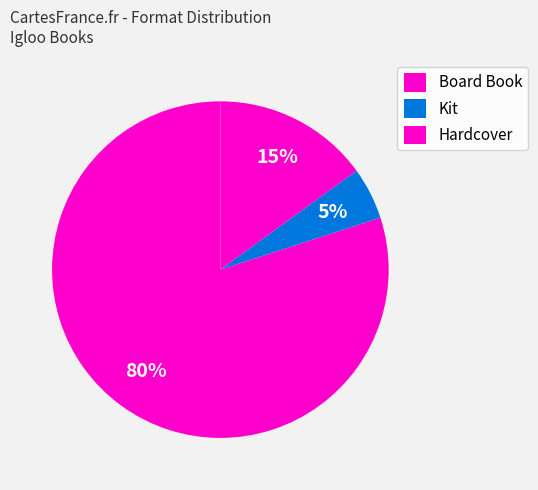

Which slice is the largest?

Board Book